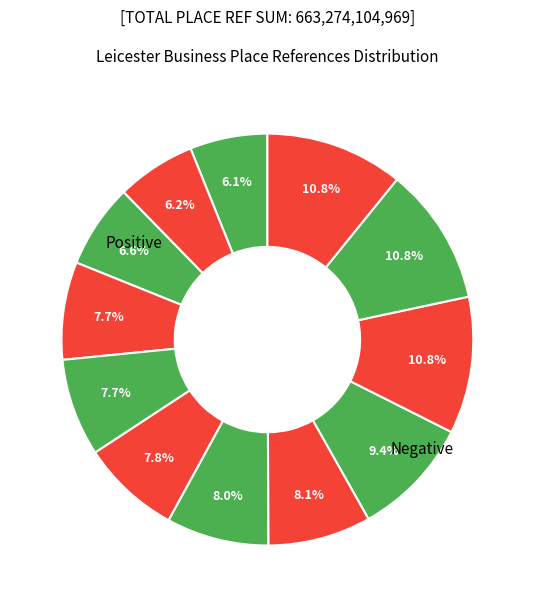

How many slices are in this pie chart?

12